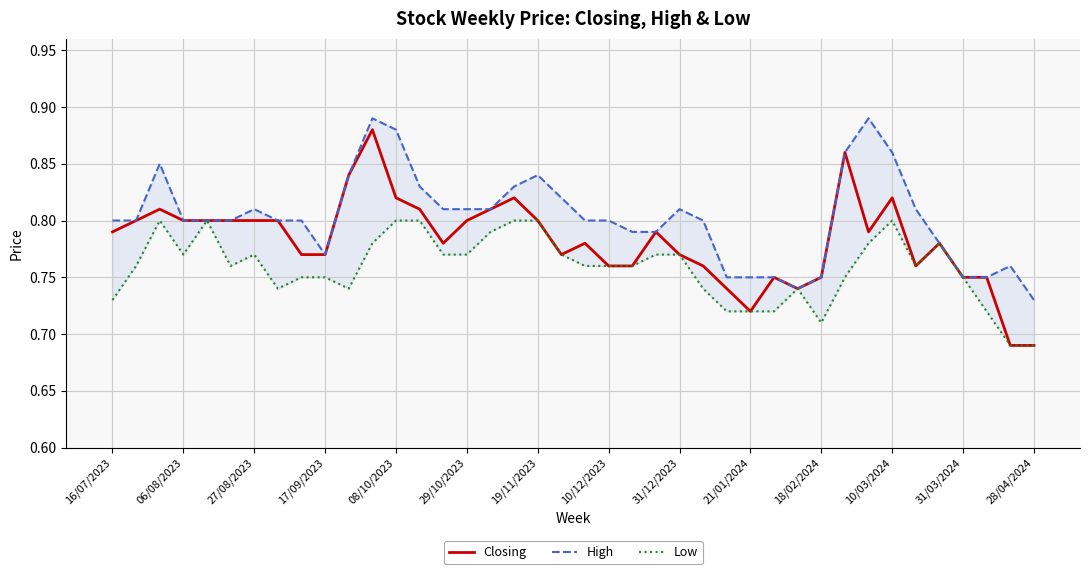

Which series has the widest spread of values?

Closing